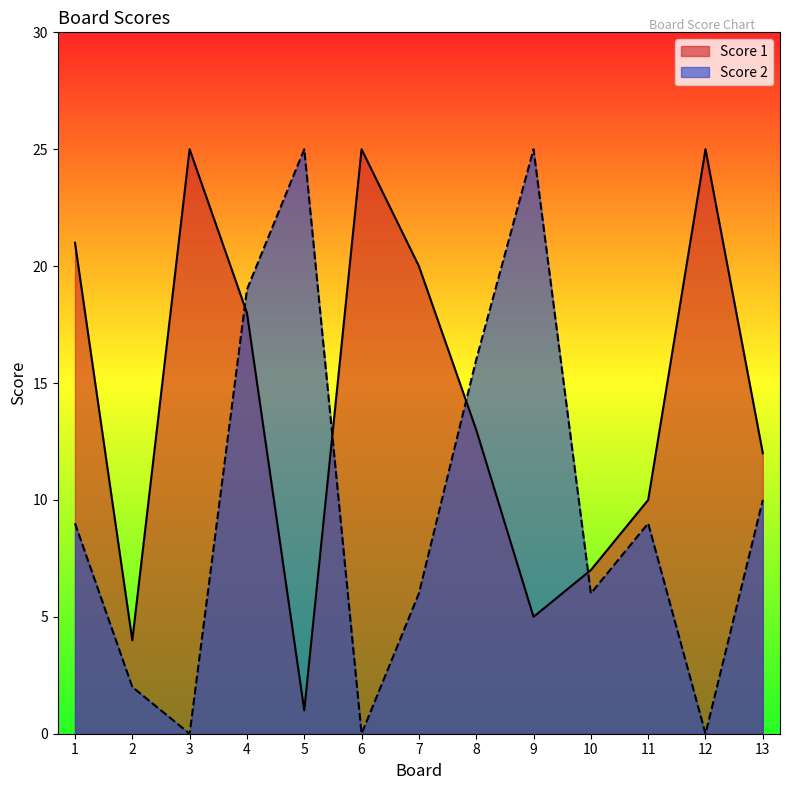

After their last crossing, which series has the higher values: Score 1 or Score 2?

Score 1